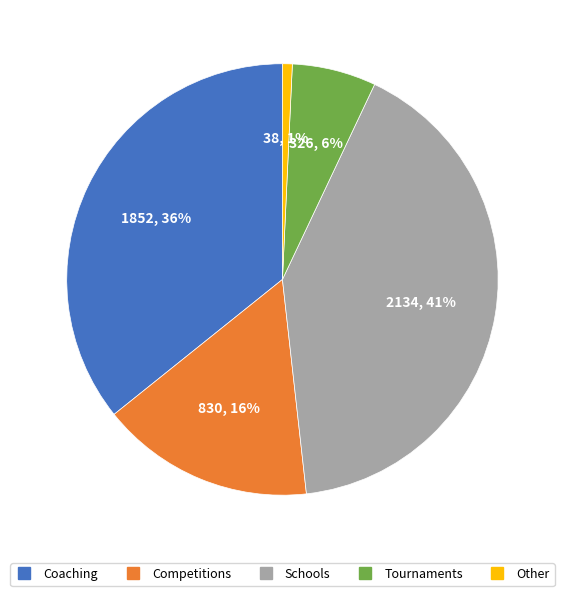

Which has a higher value, Competitions or Coaching?

Coaching